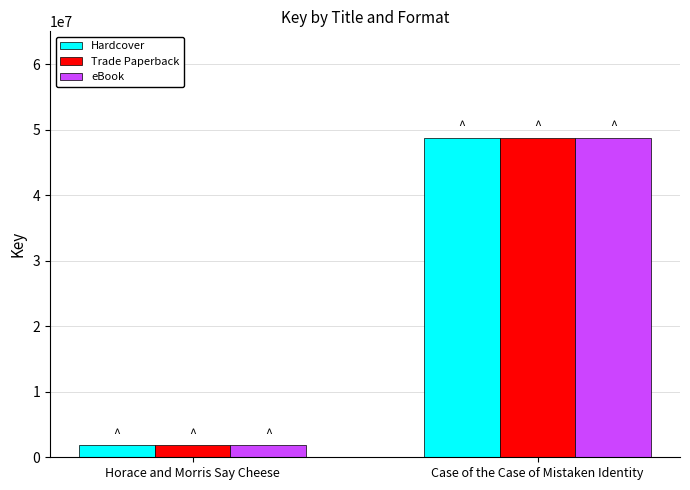

True or false: Hardcover has a value of 86320312 at Case of the Case of Mistaken Identity.

False